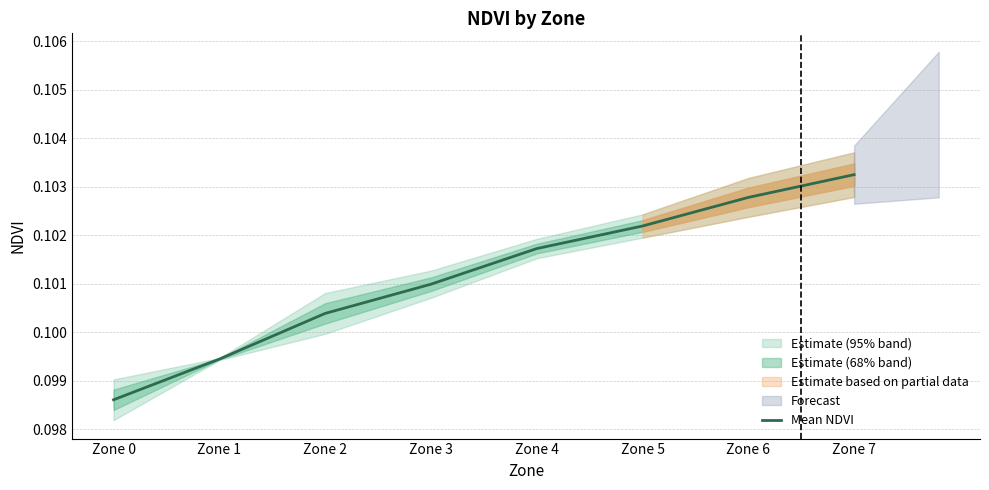

Which label corresponds to the largest value in the chart?

Zone 7